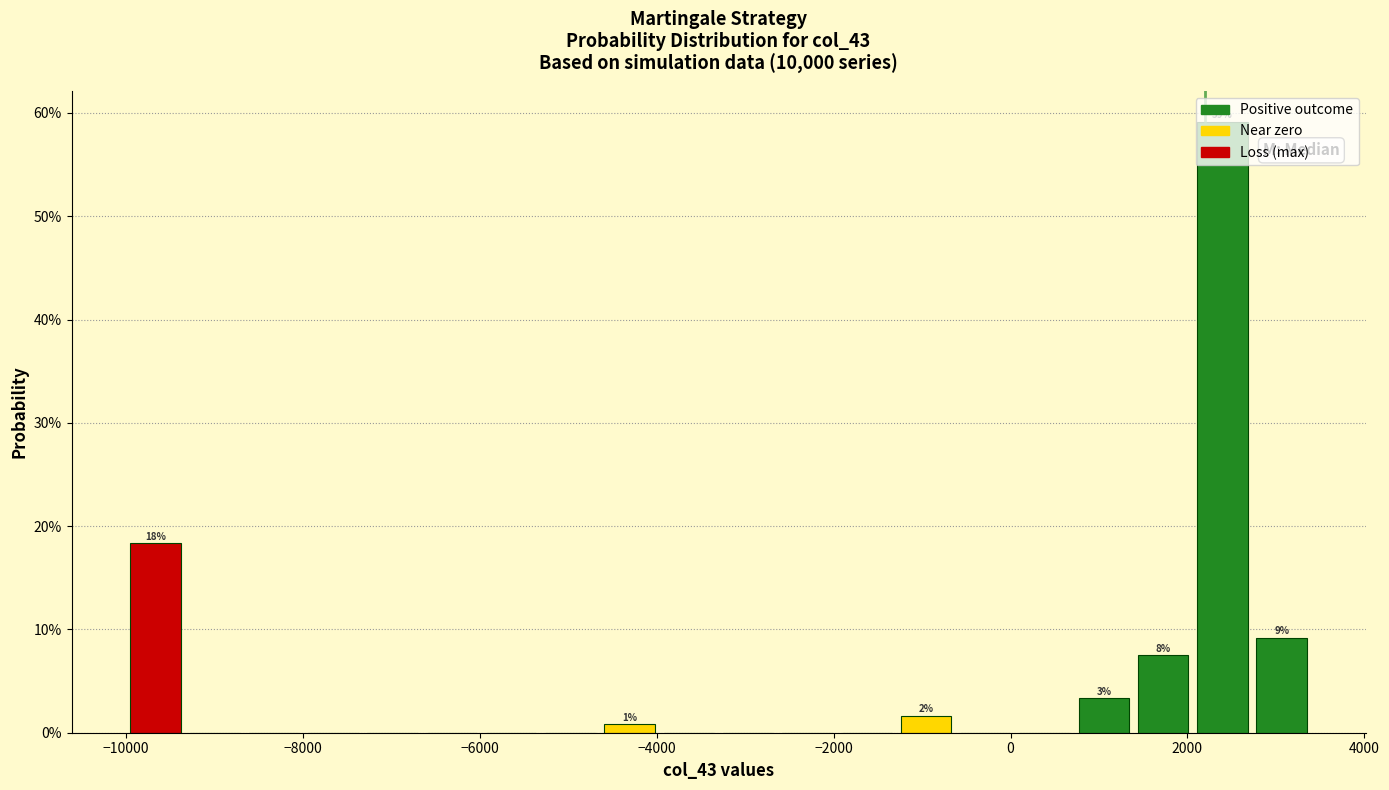

Around what value on the x-axis is the tallest bar? Give the approximate position of its centre, as read against the axis.

2400